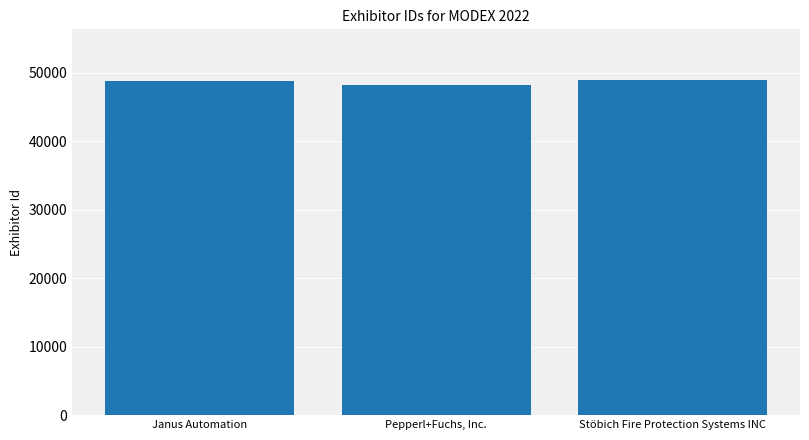

Approximately how many times larger is the value at Janus Automation compared to Stöbich Fire Protection Systems INC?

1.0